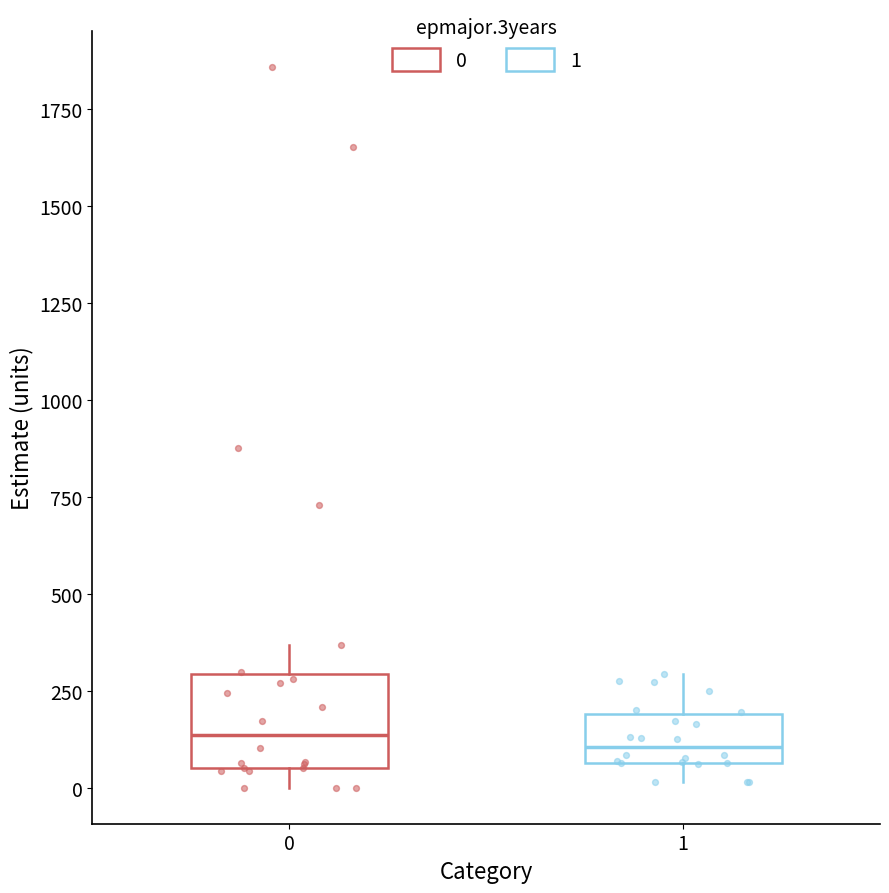

Which box is the tallest, from its lower edge to its upper edge?

0